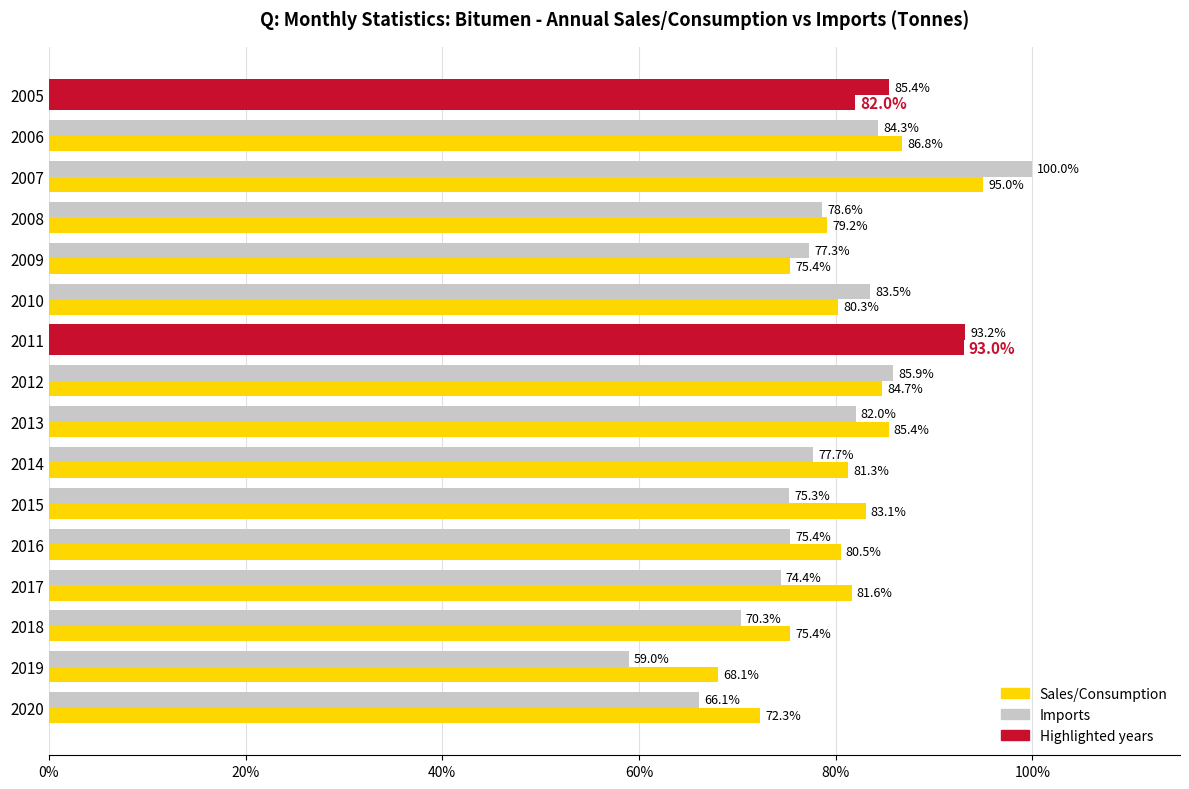

At how many categories does at least one series exceed 67?

16